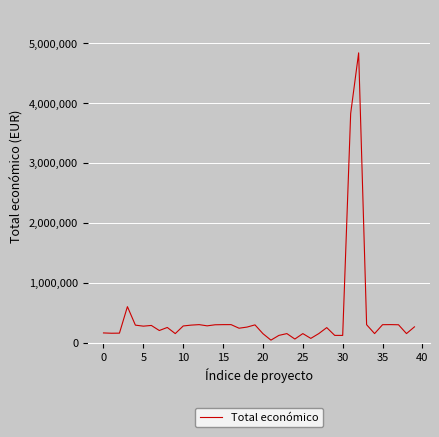

What is the maximum value shown in the chart?

4835796